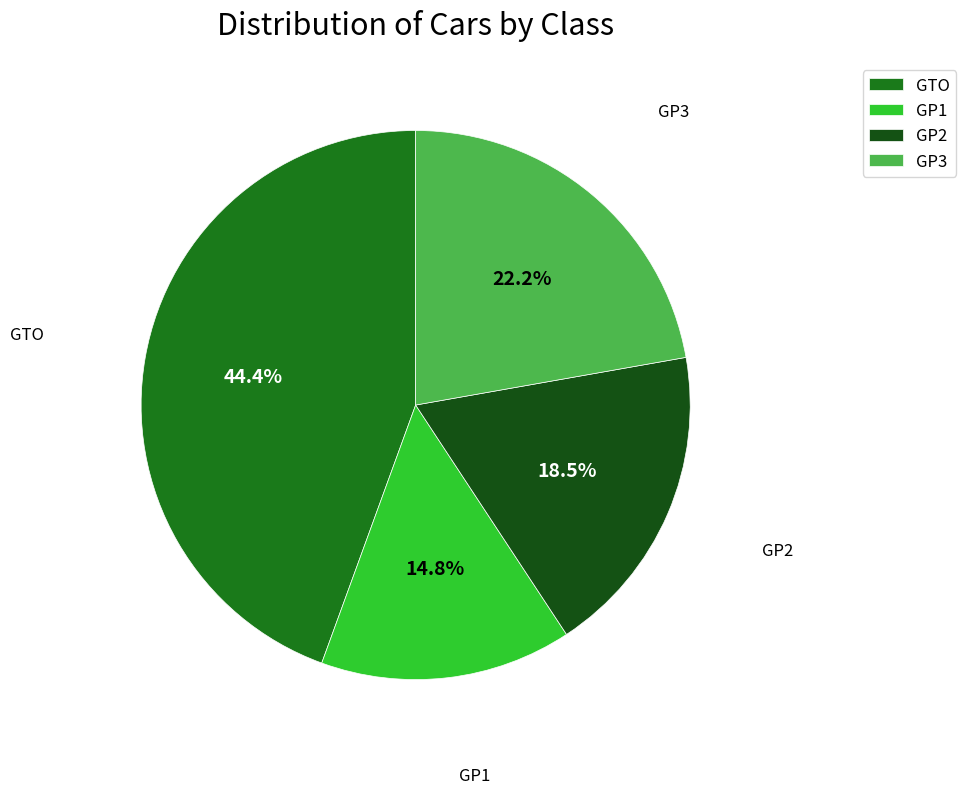

Does any single category account for the majority?

No